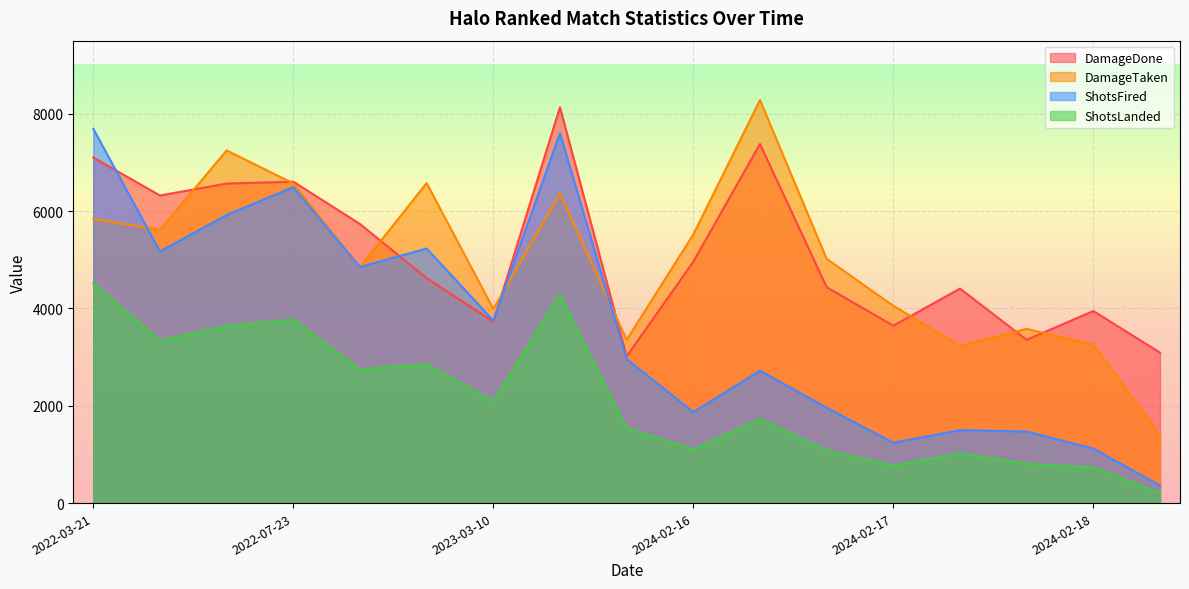

How many lines are shown in the chart?

4